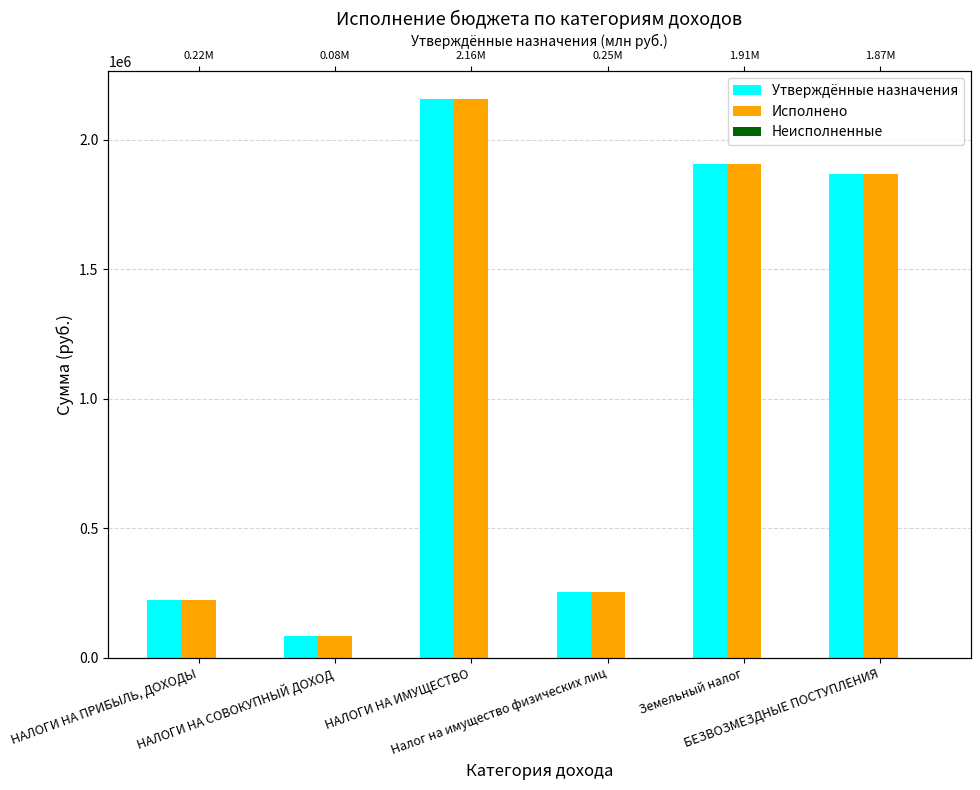

At which label does Исполнено first exceed 1867361?

НАЛОГИ НА ИМУЩЕСТВО